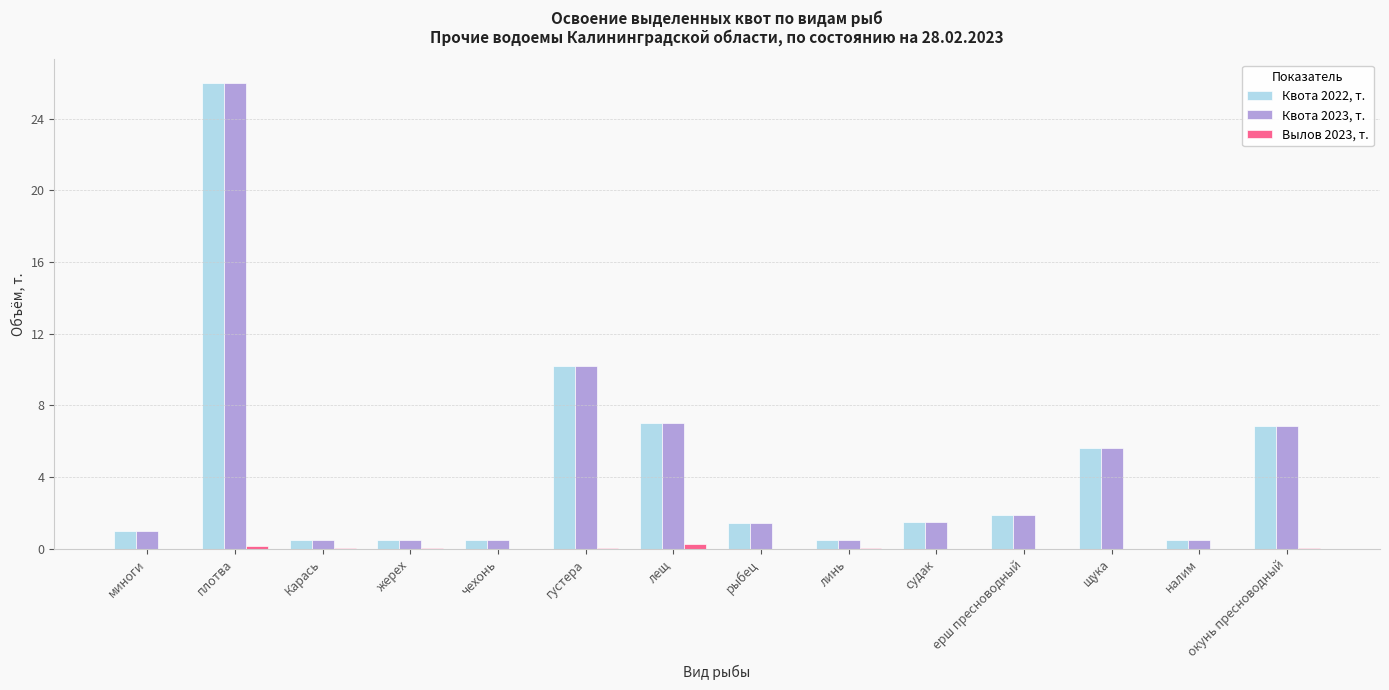

The value of Квота 2023, т. at судак is 1.5. True or false?

True